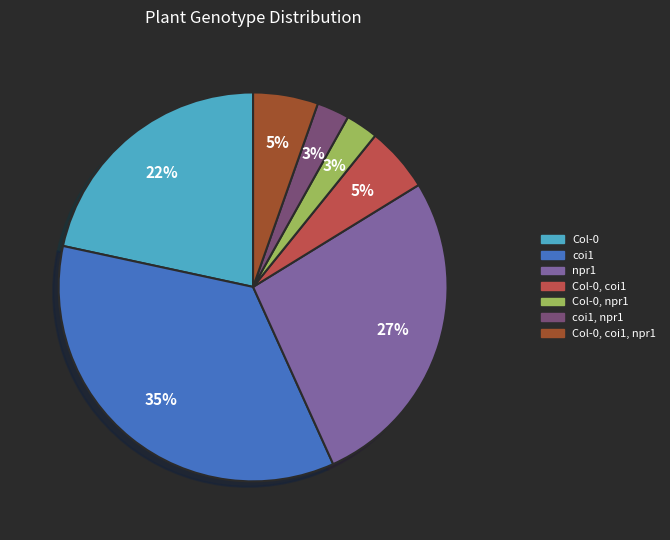

Is there a majority slice in this chart?

No